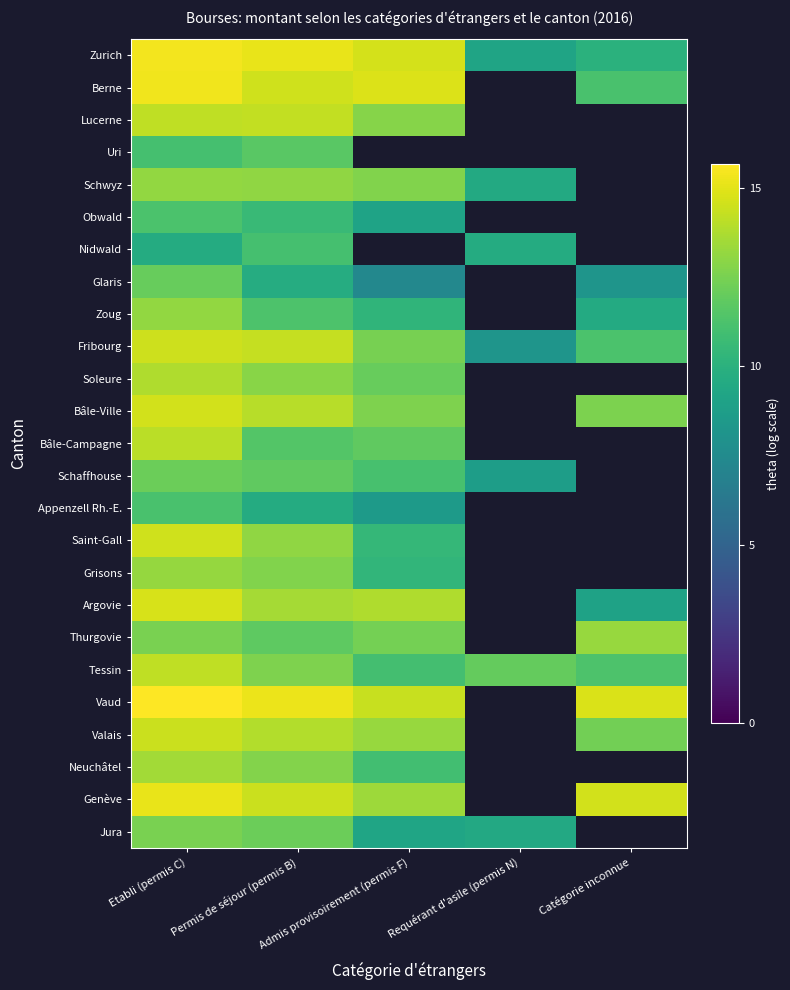

The Obwald series shows 11.2 at Etabli (permis C). True or false?

True